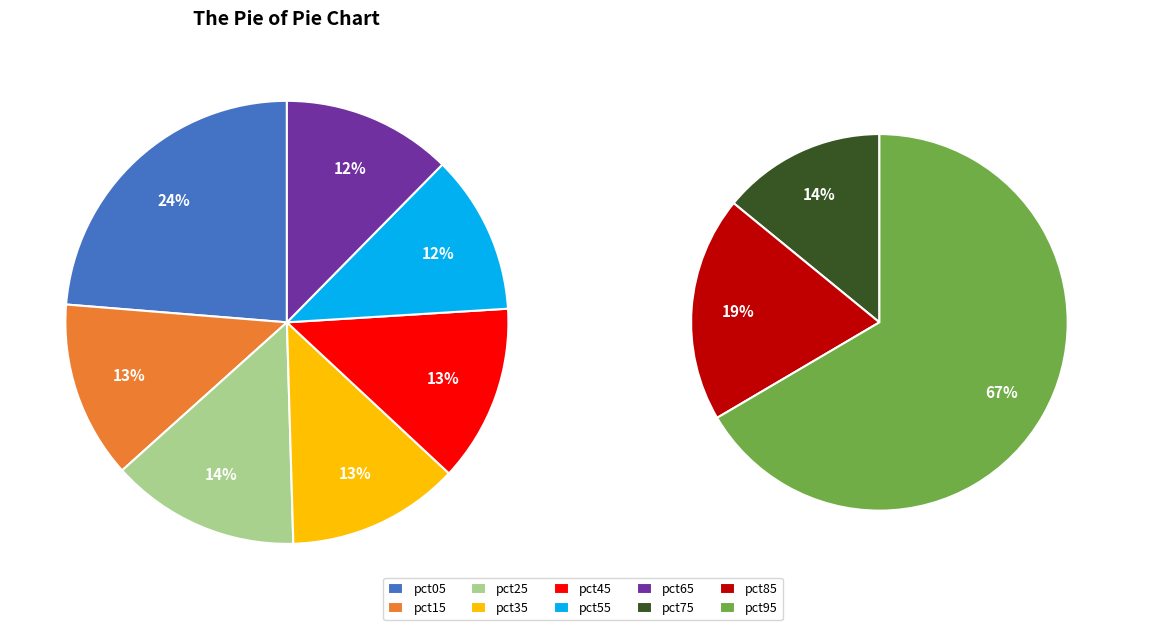

Which category has the biggest portion of the pie?

pct95